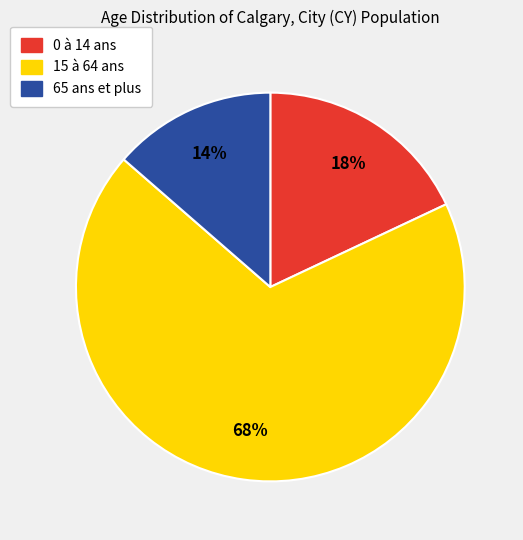

Do 0 à 14 ans and 65 ans et plus together represent more than half of the pie?

No